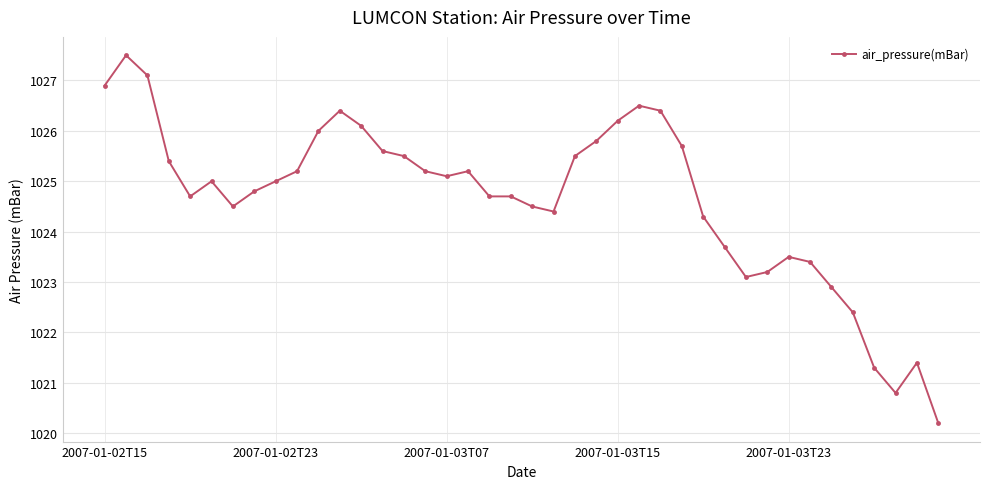

What is the maximum value shown in the chart?

1027.5